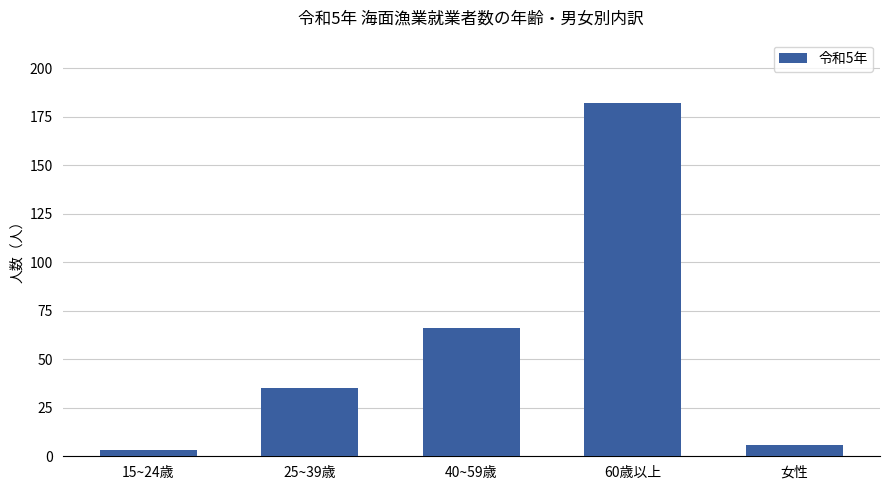

Where is the data nearest to the value 92?

40~59歳